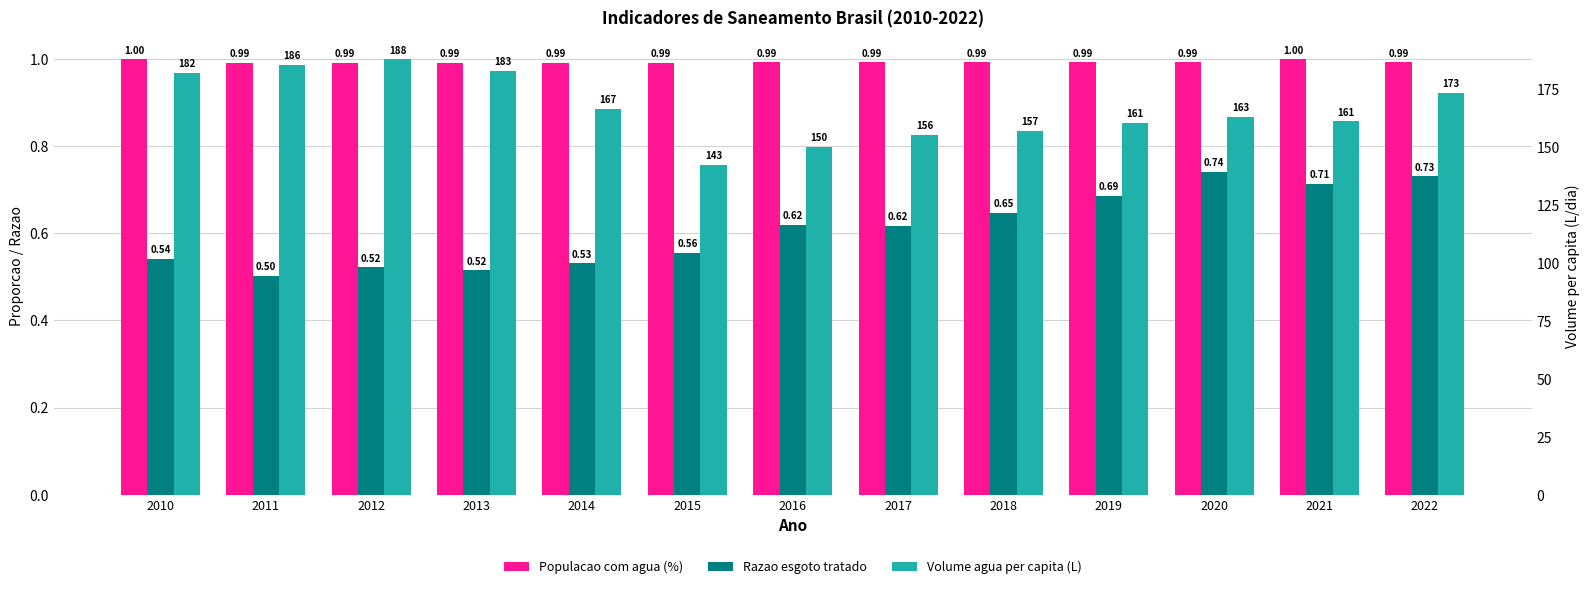

At which label does Volume agua per capita (L) reach its peak?

2012